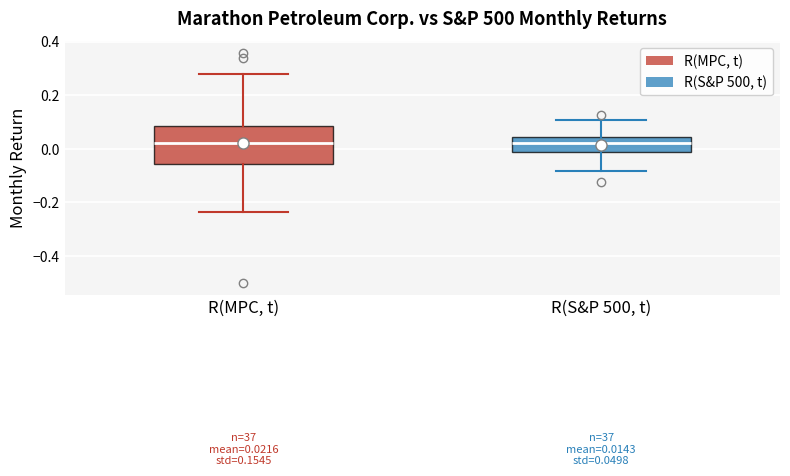

Which box is the tallest, from its lower edge to its upper edge?

R(MPC, t)